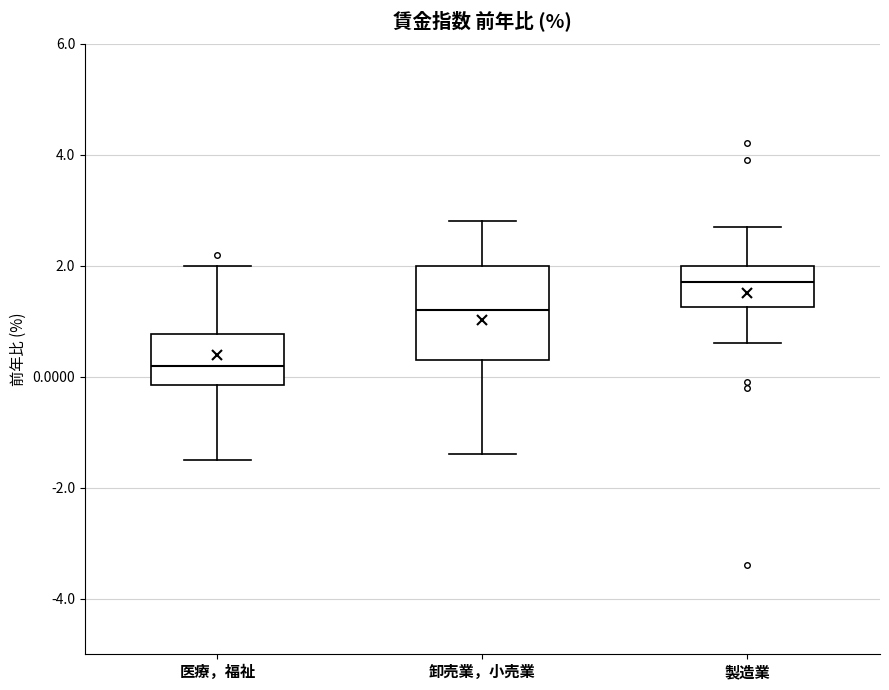

Reading left to right, read every box against the y-axis: the position of its median line, the range the box covers, and the ends of its whiskers. The values are not printed on the chart, so give them approximately, as read against the axis.

医療，福祉: median 0.2, box -0.2 to 0.8, whiskers -1.4 to 2.0
卸売業，小売業: median 1.2, box 0.4 to 2.0, whiskers -1.4 to 2.8
製造業: median 1.8, box 1.2 to 2.0, whiskers 0.6 to 2.8